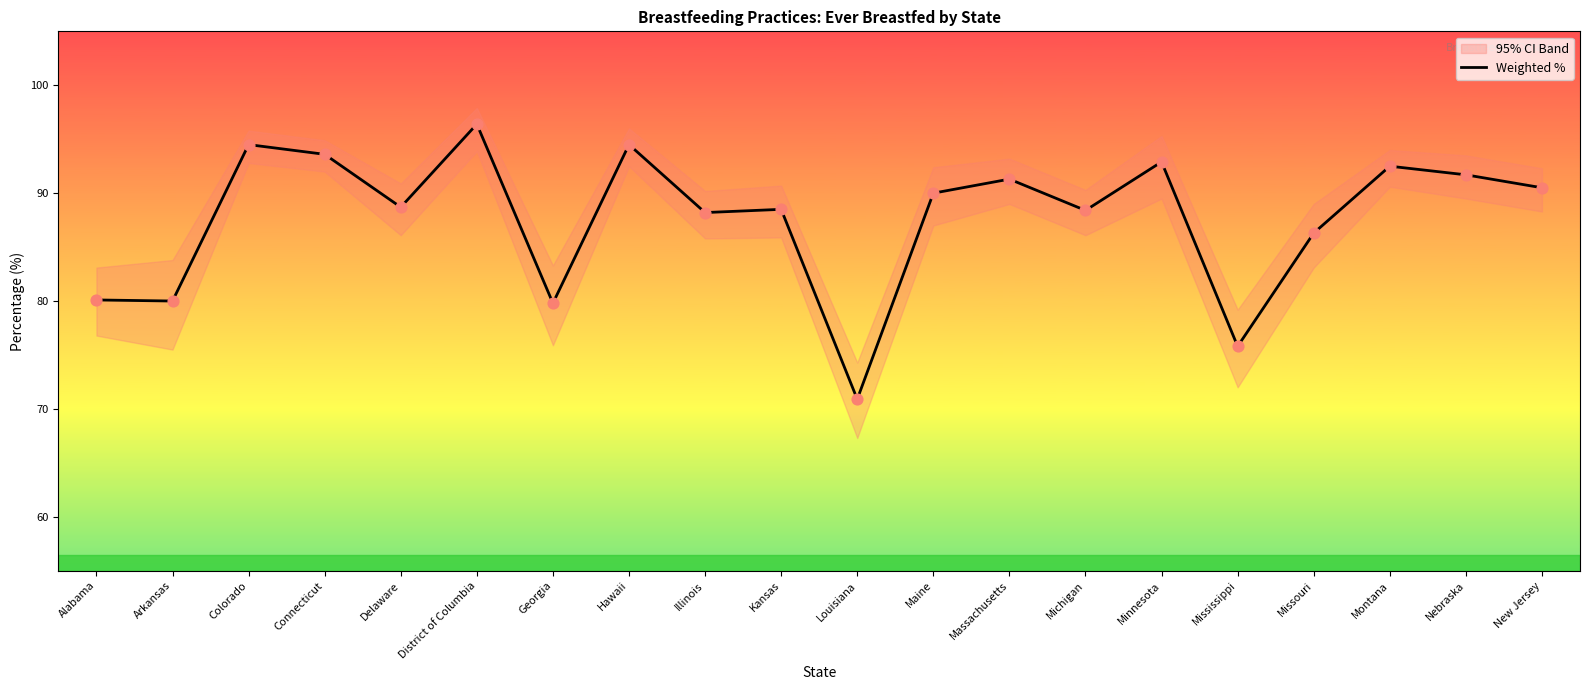

Approximately how many times larger is the value at New Jersey compared to Hawaii?

1.0